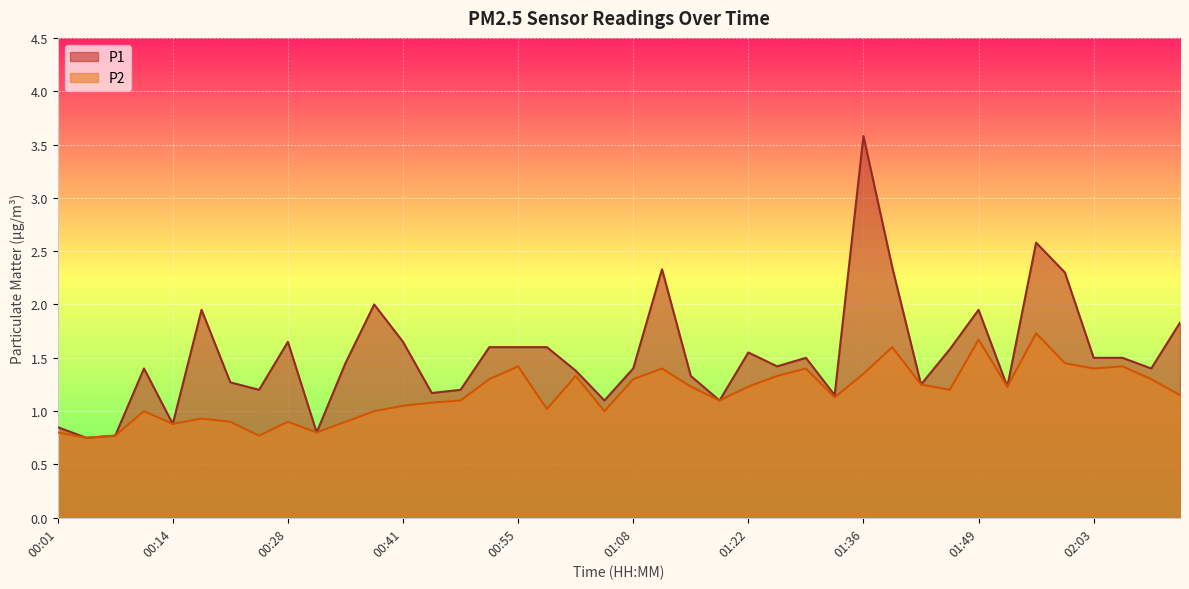

At 02:13, list the series in order from largest to smallest.

P1, P2